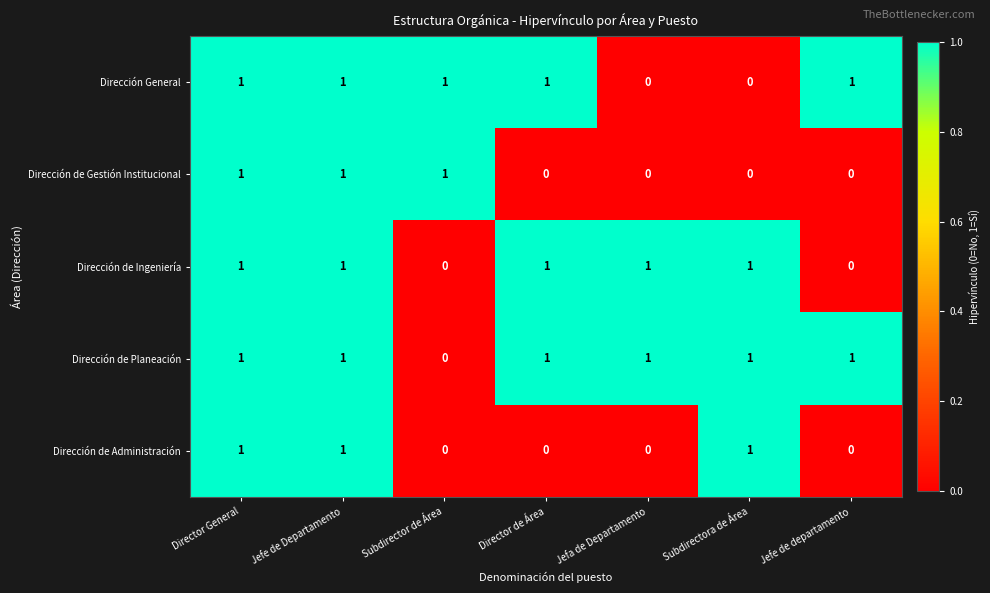

At how many categories does at least one series exceed 0?

7